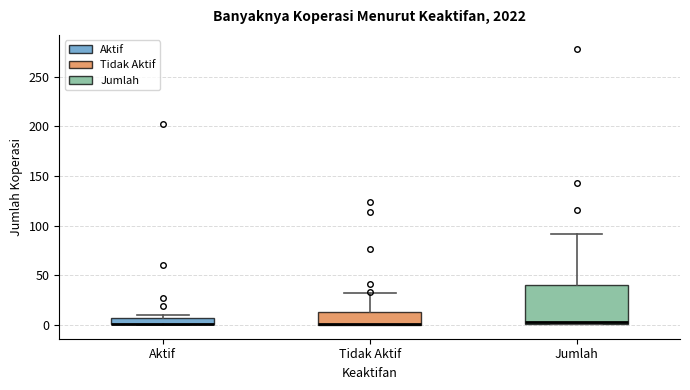

Comparing the boxes themselves (not the whiskers), which one is the tallest?

Jumlah